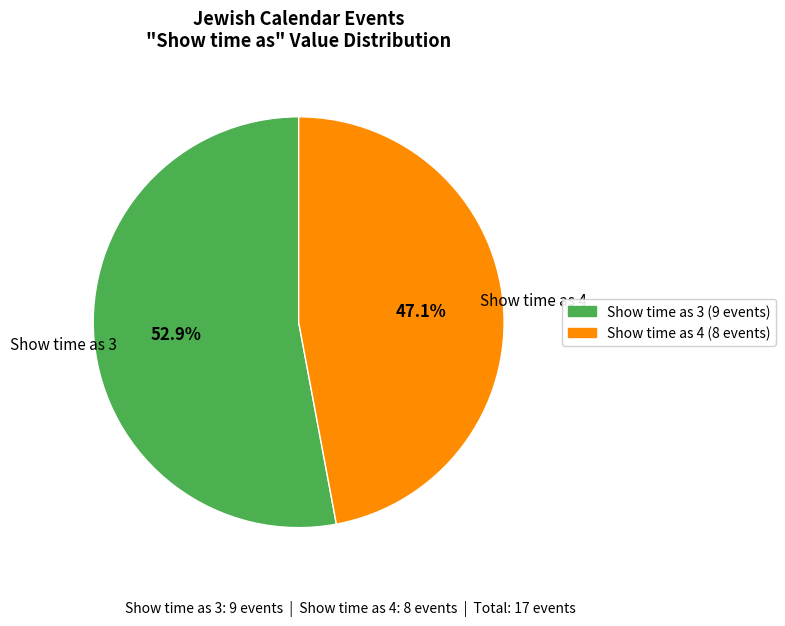

Does any single category account for the majority?

Yes